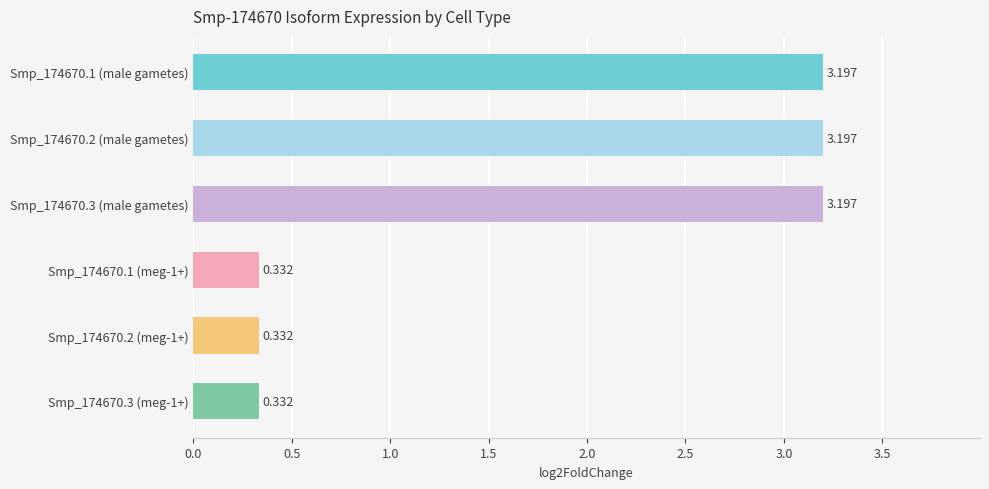

What is the minimum value shown in the chart?

0.3